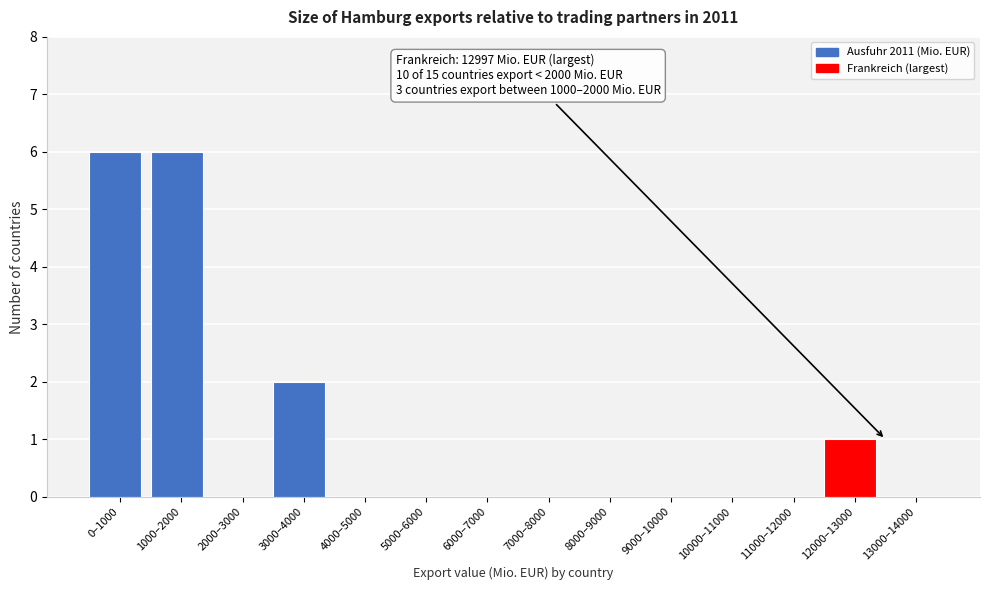

Reading left to right, transcribe all the data shown in this chart.

0–1000=6	1000–2000=6	2000–3000=0	3000–4000=2	4000–5000=0	5000–6000=0	6000–7000=0	7000–8000=0	8000–9000=0	9000–10000=0	10000–11000=0	11000–12000=0	12000–13000=1	13000–14000=0